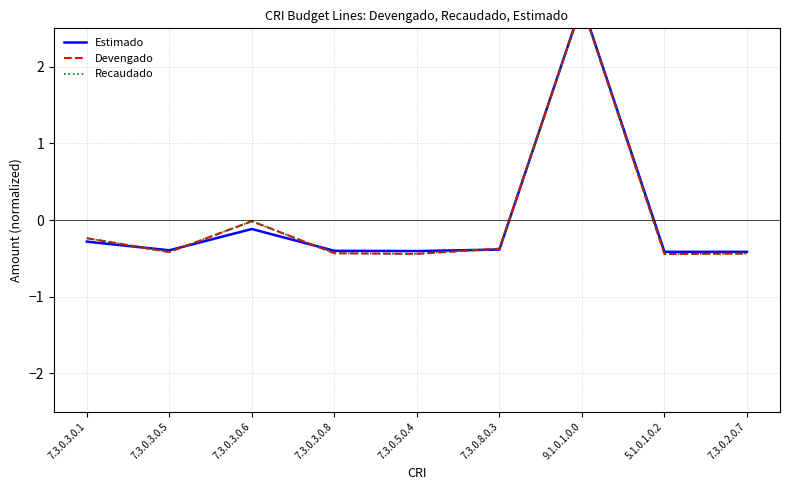

What is the sum of the Estimado values at 7.3.0.2.0.7 and 9.1.0.1.0.0?

2.4